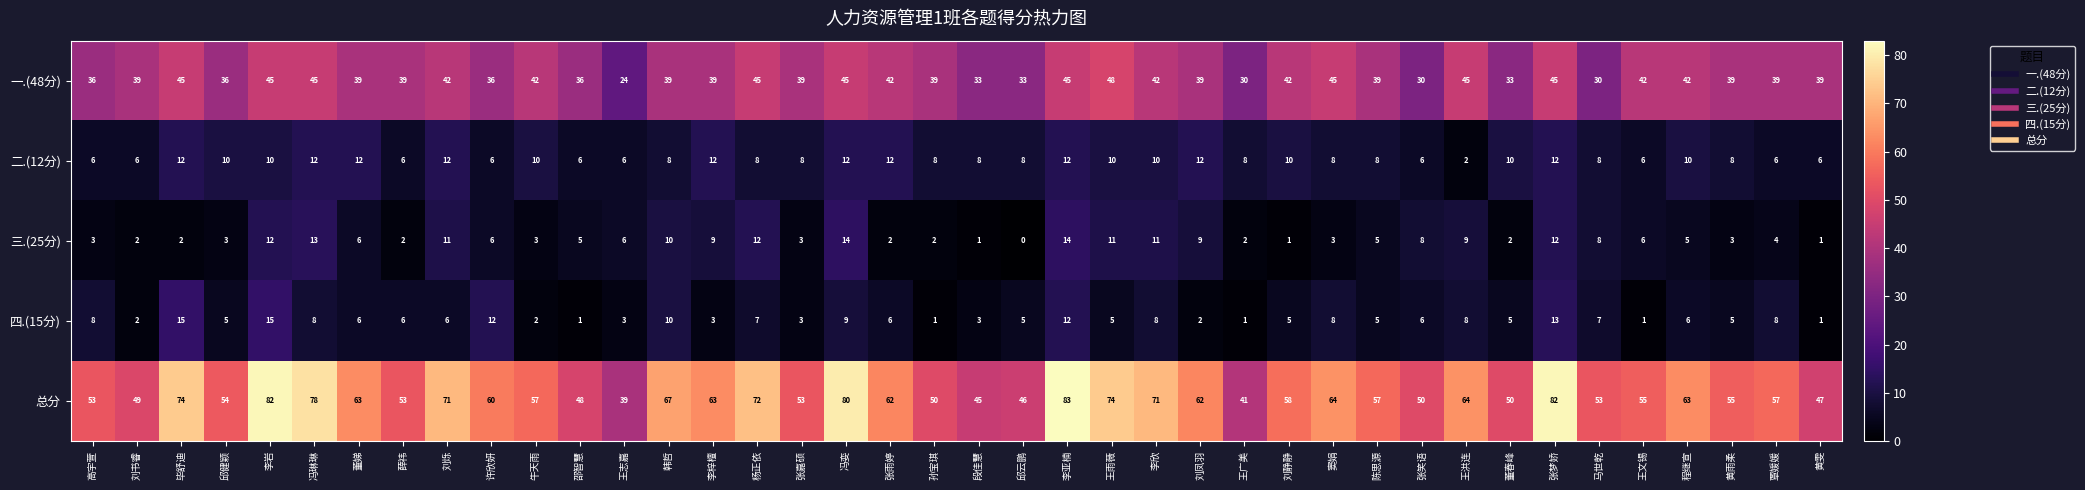

Where does the 二.(12分) series first go above 8?

毕舒迪